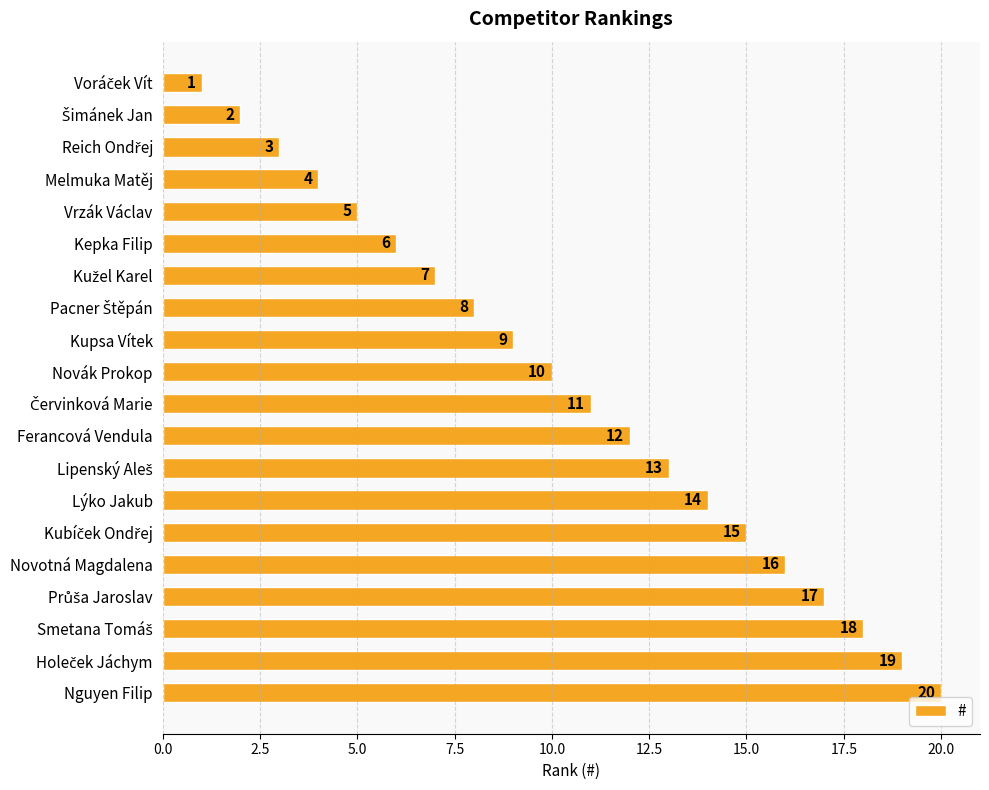

Where is the data nearest to the value 10?

Novák Prokop